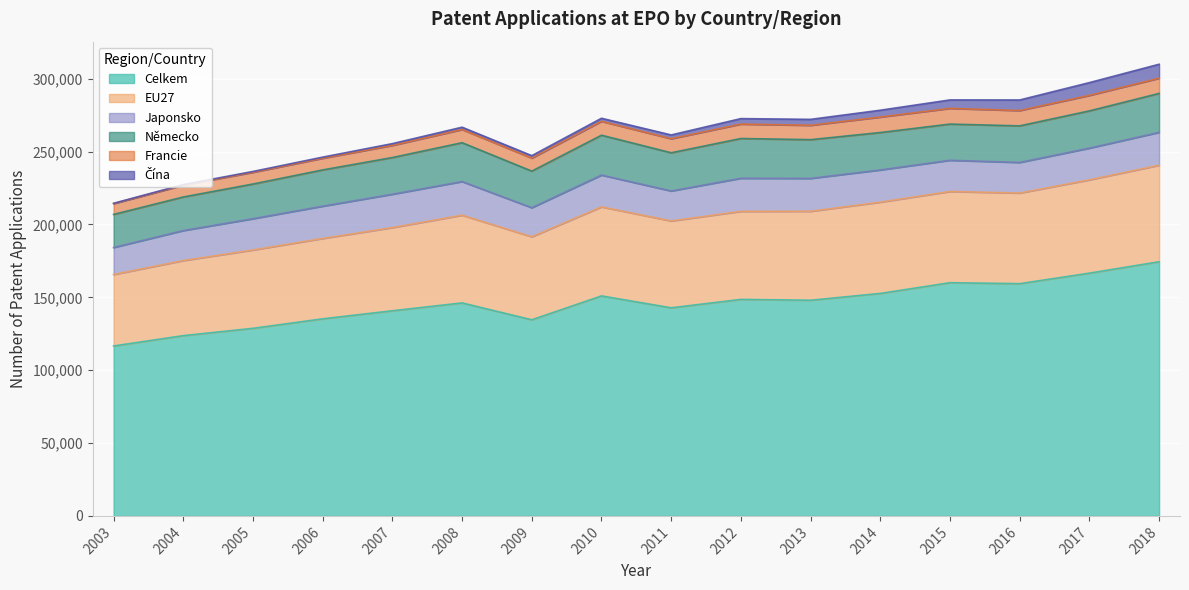

At which label does Celkem reach its minimum?

2003